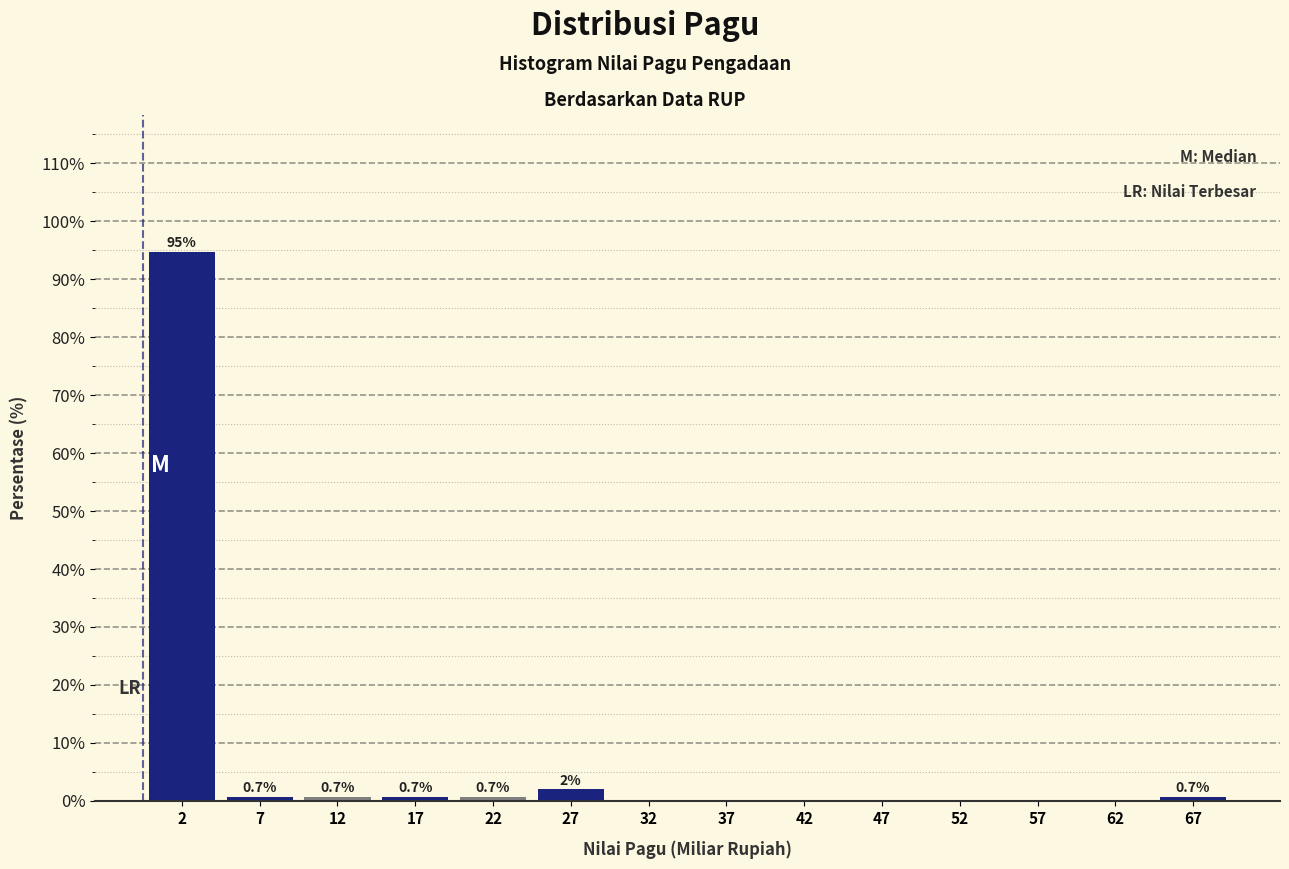

Which range on the x-axis has the tallest bar?

0 to 5